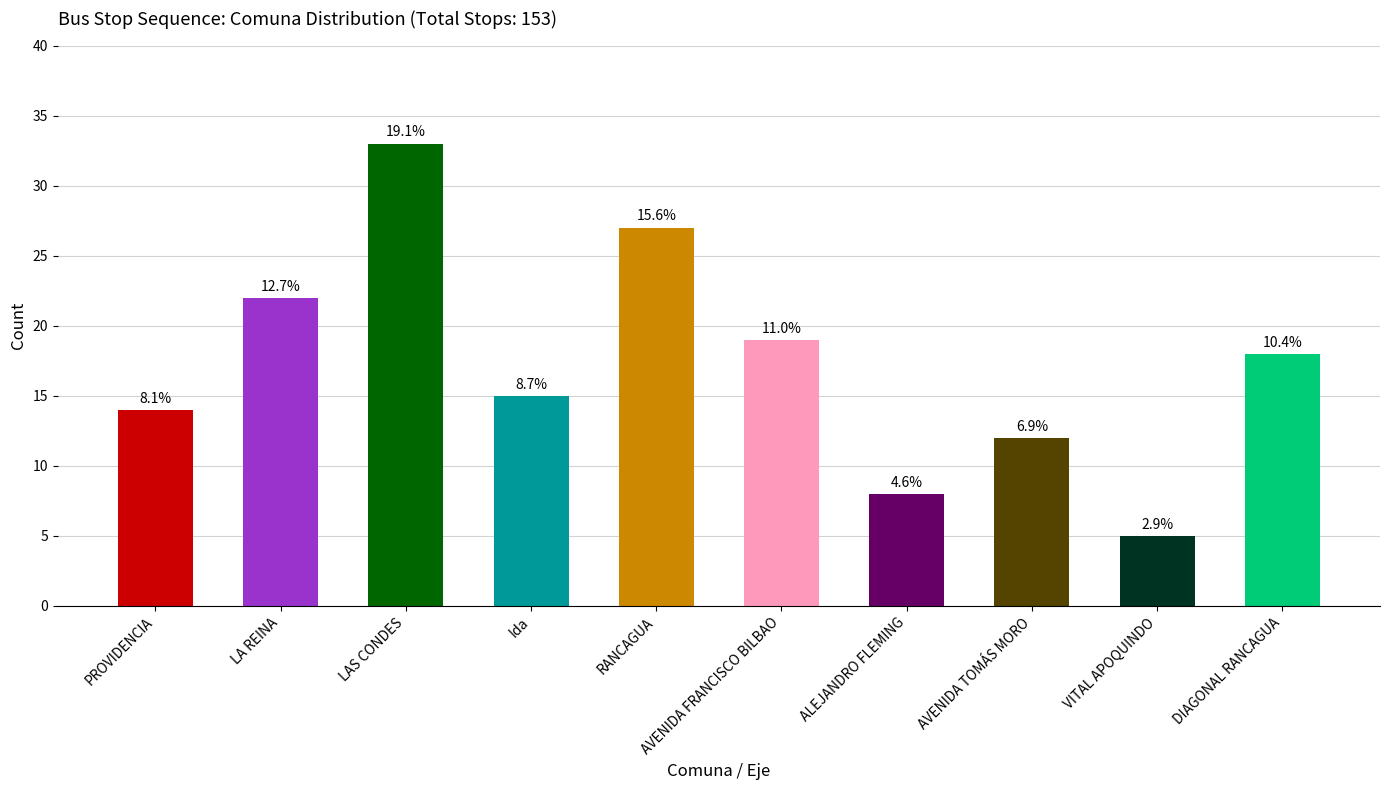

The value at DIAGONAL RANCAGUA is 32. True or false?

False